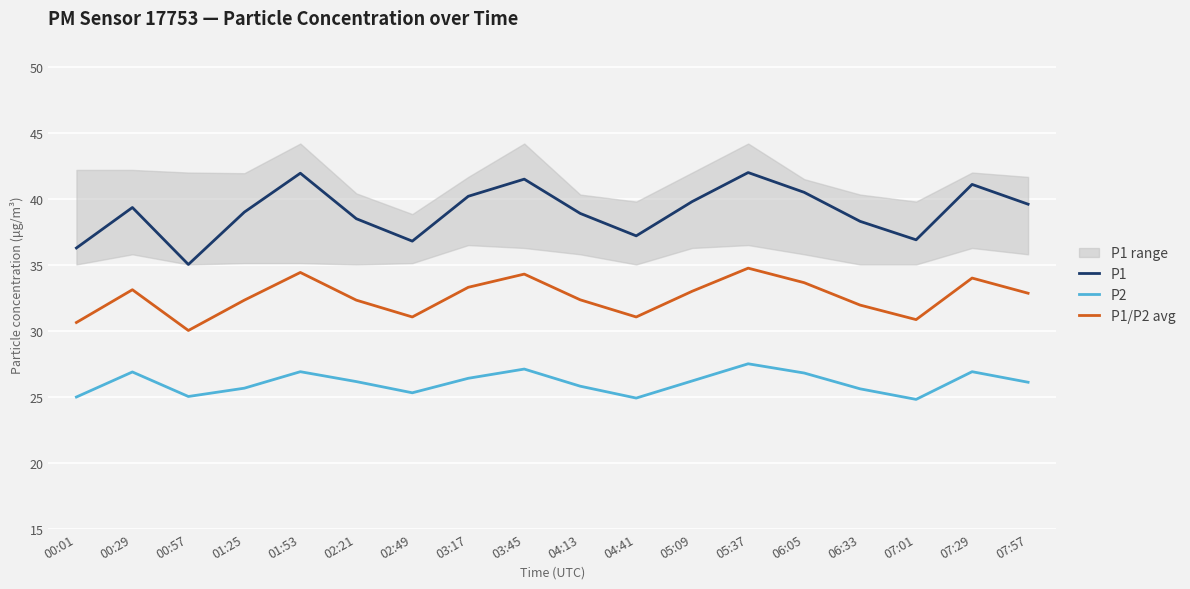

How many values in the P1/P2 avg series exceed 32?

12